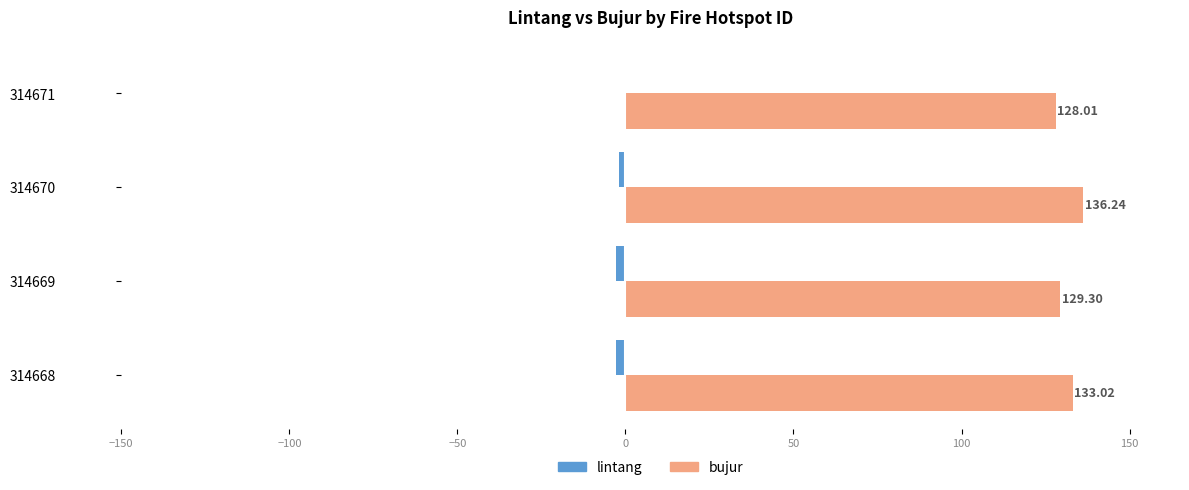

What is the sum of all bujur values?

526.6